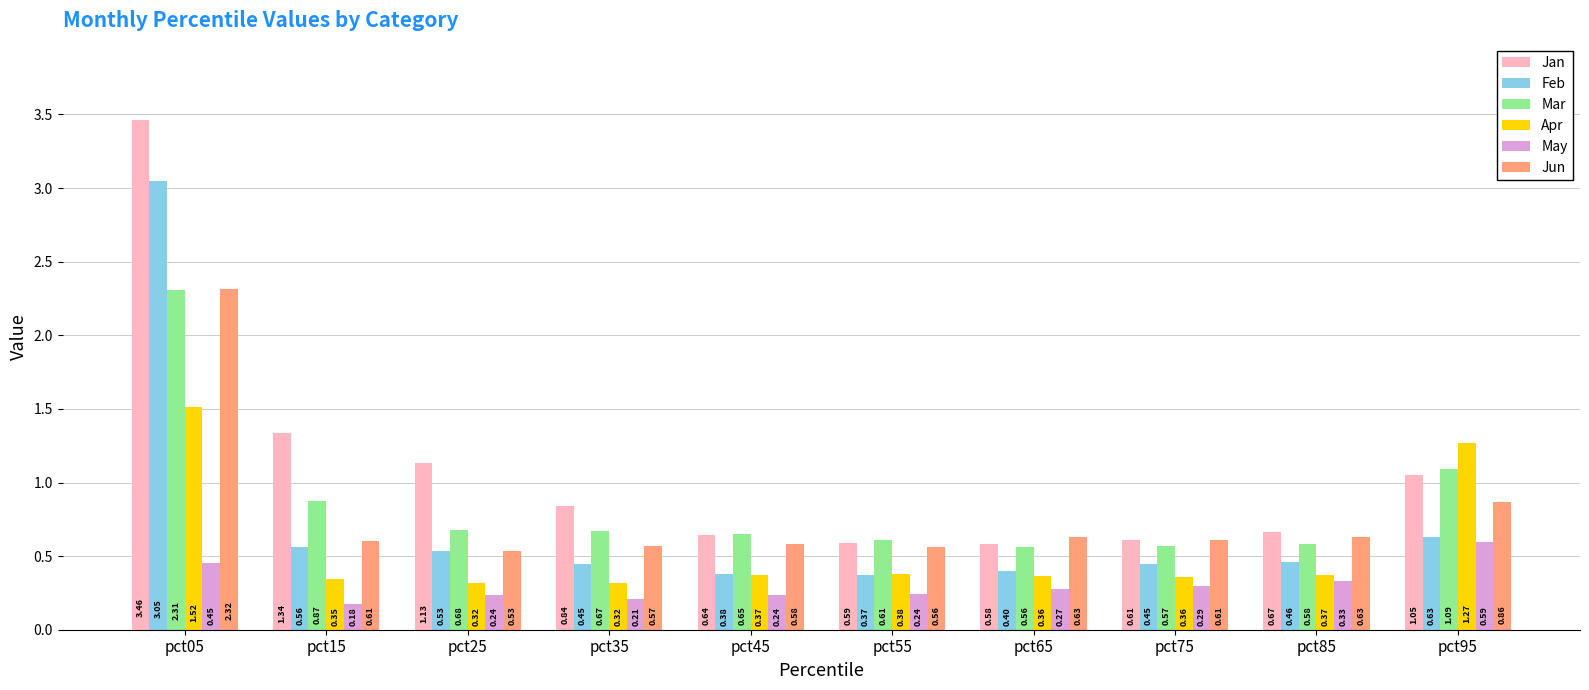

Which series has the widest spread of values?

Jan